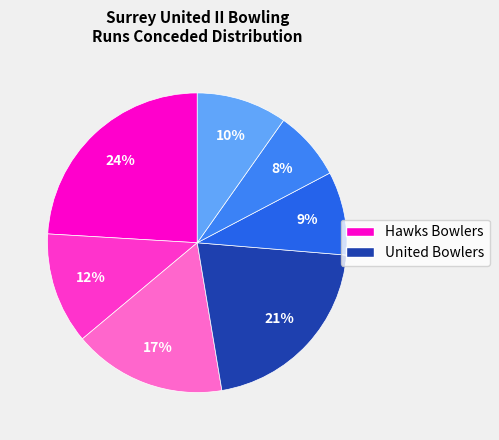

Count the number of slices in the pie.

7